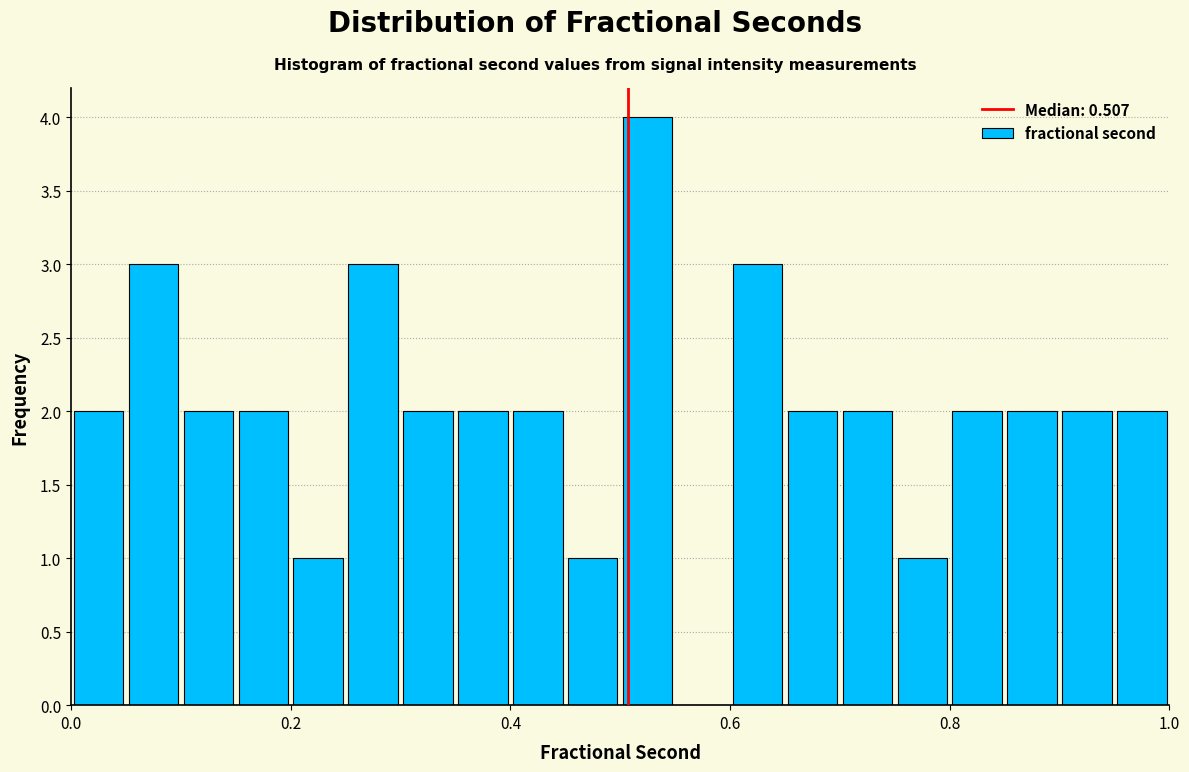

Read against the x-axis, roughly where is the centre of the tallest bar?

0.52